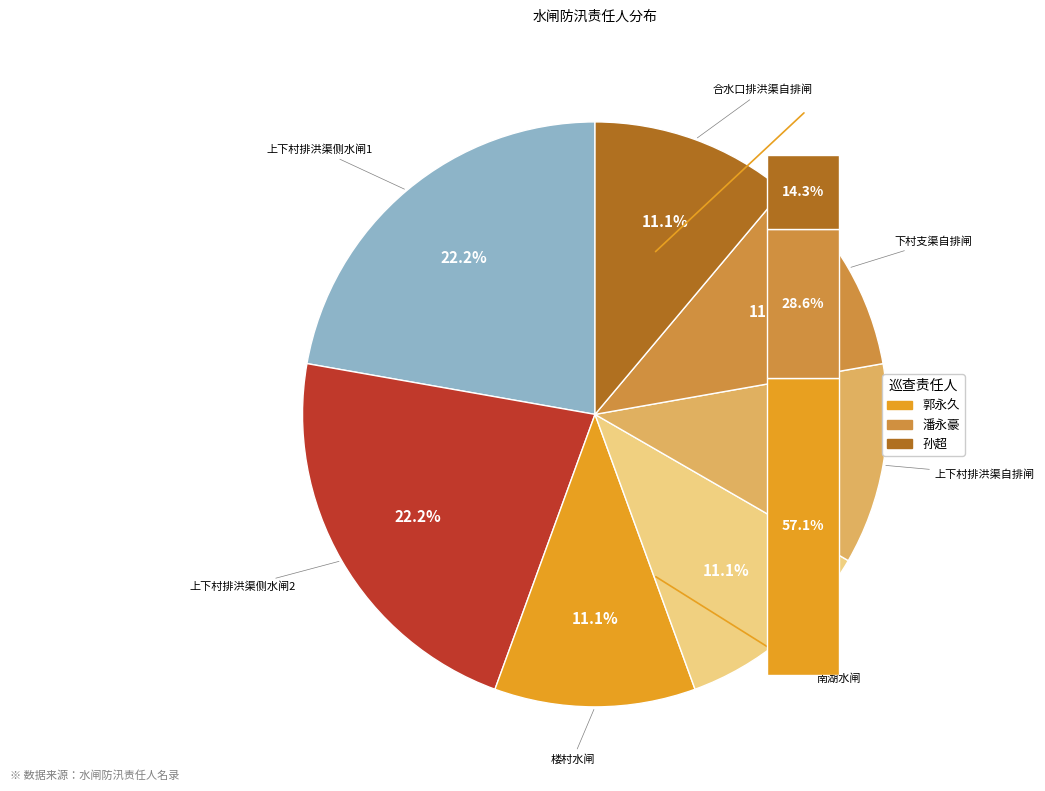

How many slices are in this pie chart?

7